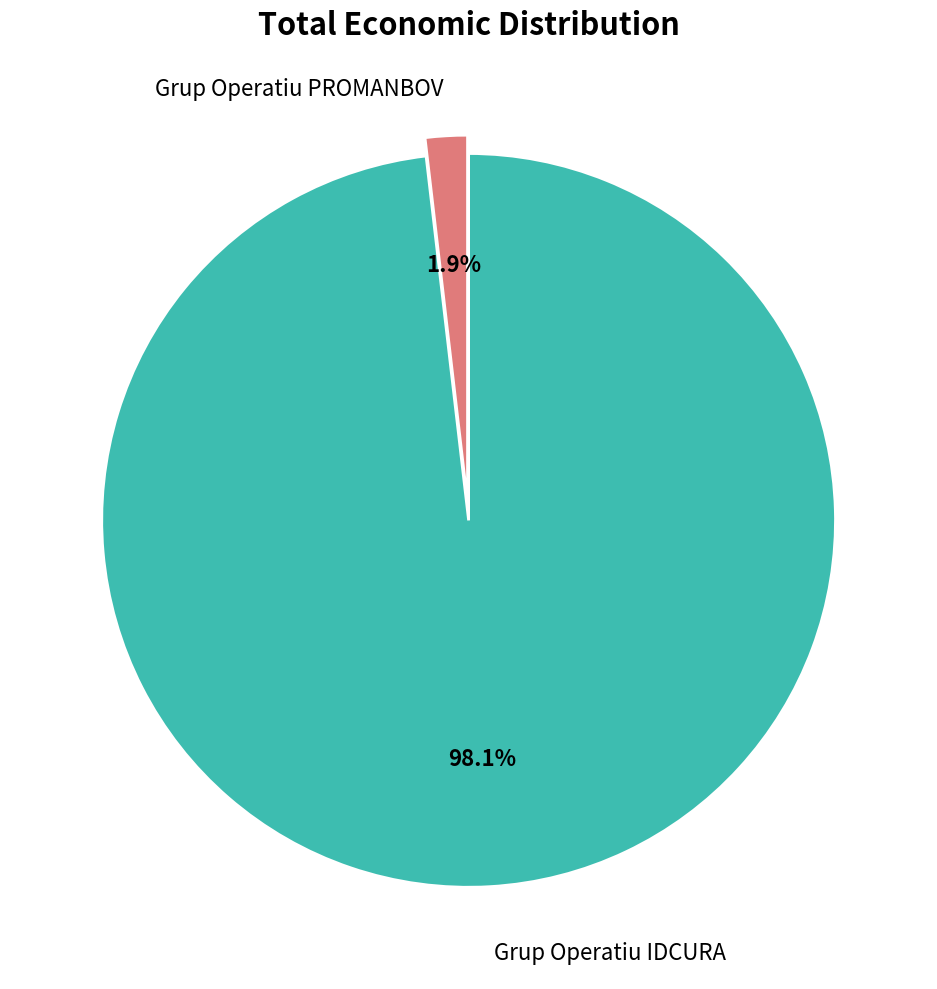

What is the total percentage of Grup Operatiu IDCURA and Grup Operatiu PROMANBOV?

100.0%